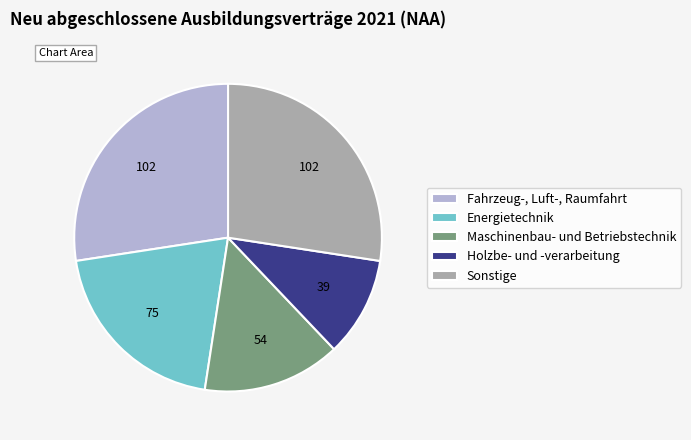

Which category has the smallest portion of the pie?

Holzbe- und -verarbeitung